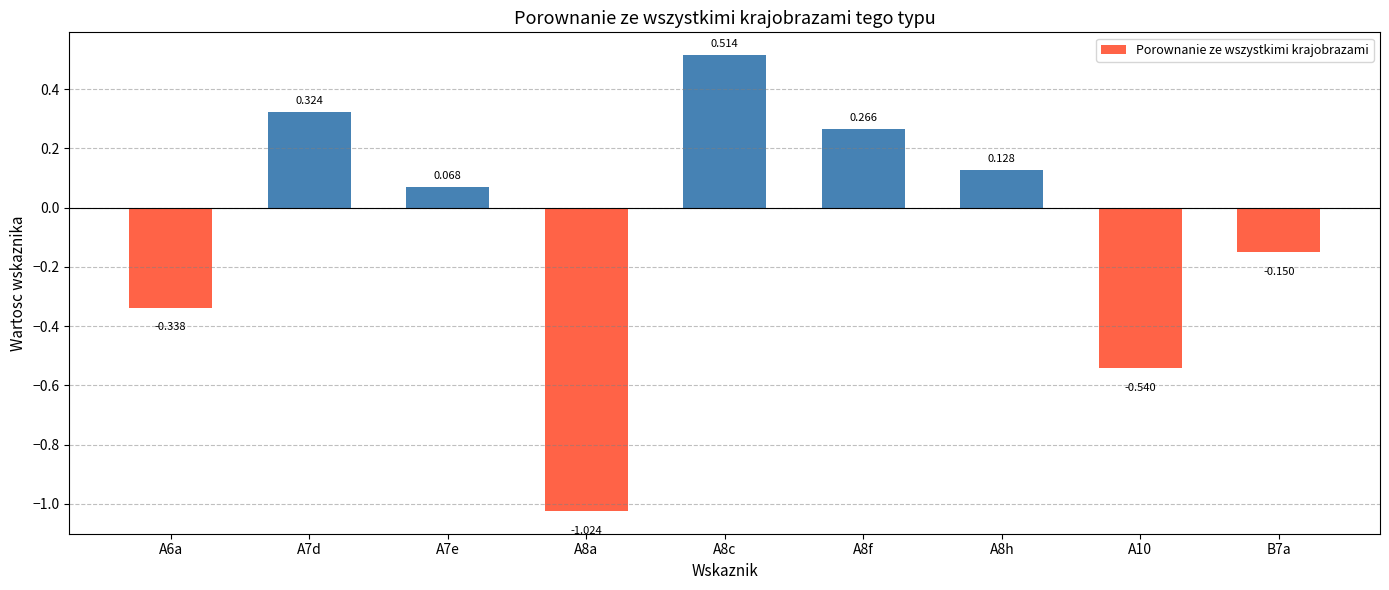

Rank the categories by value from highest to lowest.

A8c, A7d, A8f, A8h, A7e, B7a, A6a, A10, A8a